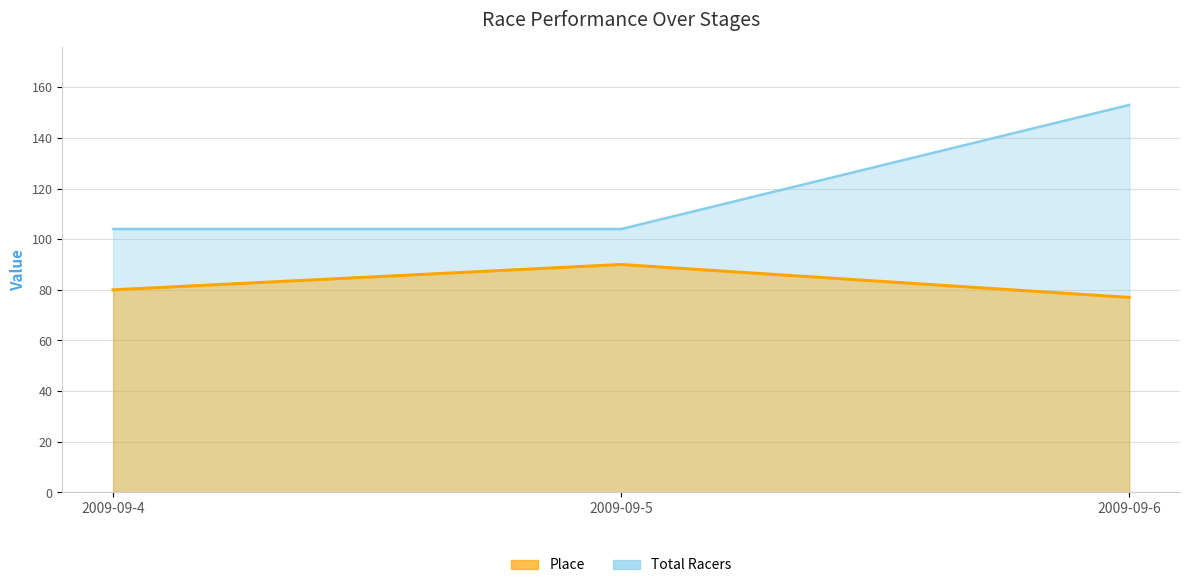

How many data points in Total Racers are above 104?

1